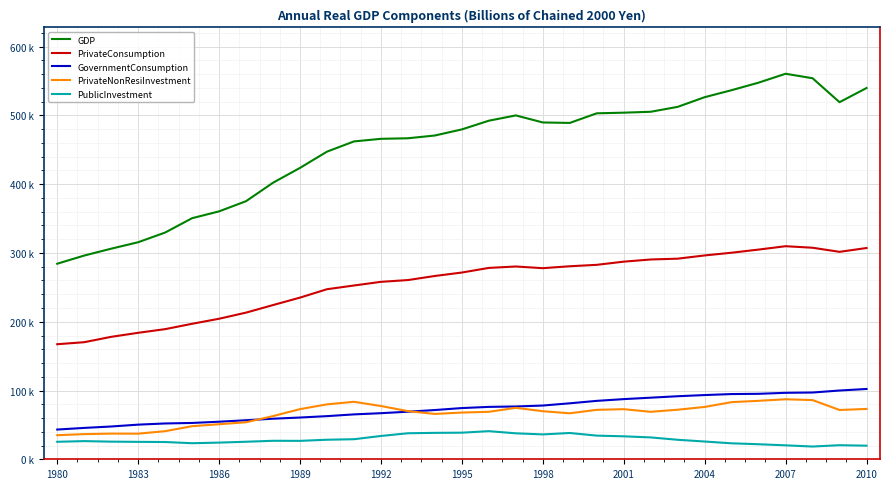

True or false: GDP and PrivateConsumption intersect in this chart.

False